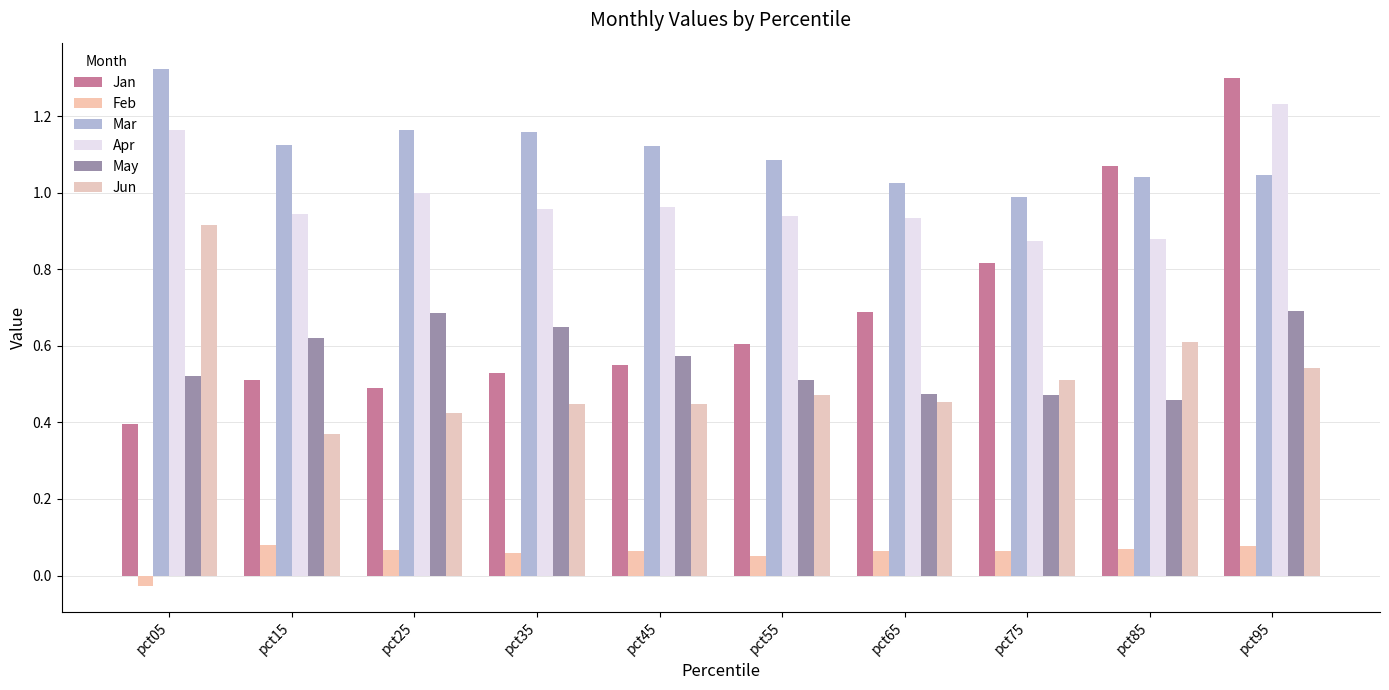

What is the difference between the maximum and minimum values in the Jun series?

0.5